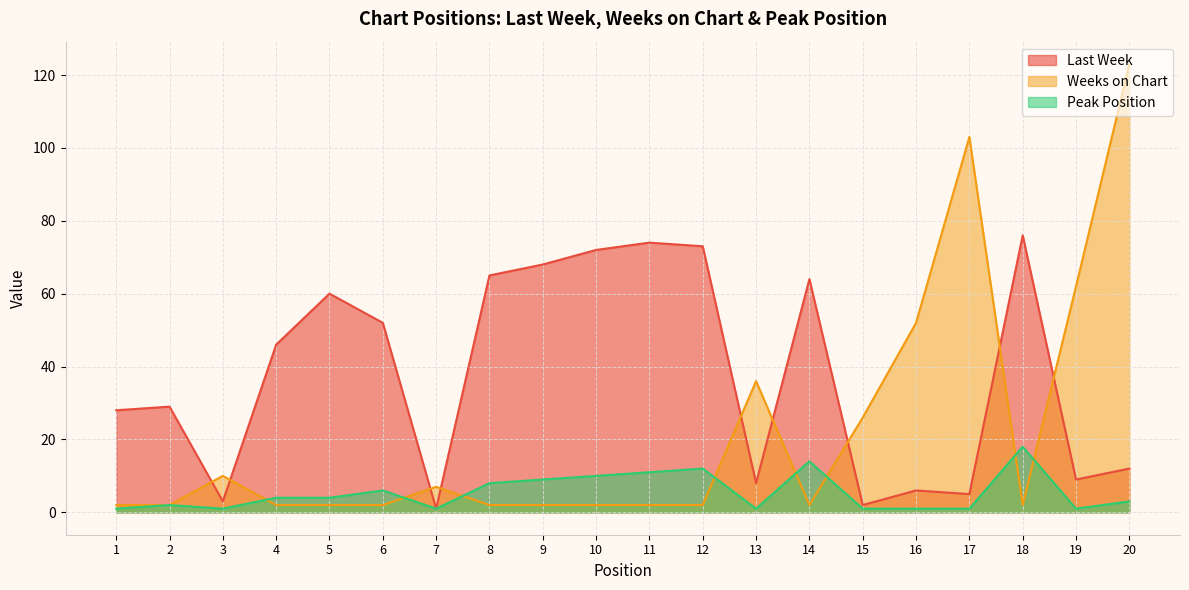

Reading left to right, what are all the values shown in this chart?

Last Week: 28	29	3	46	60	52	1	65	68	72	74	73	8	64	2	6	5	76	9	12
Weeks on Chart: 2	2	10	2	2	2	7	2	2	2	2	2	36	2	26	52	103	2	62	123
Peak Position: 1	2	1	4	4	6	1	8	9	10	11	12	1	14	1	1	1	18	1	3